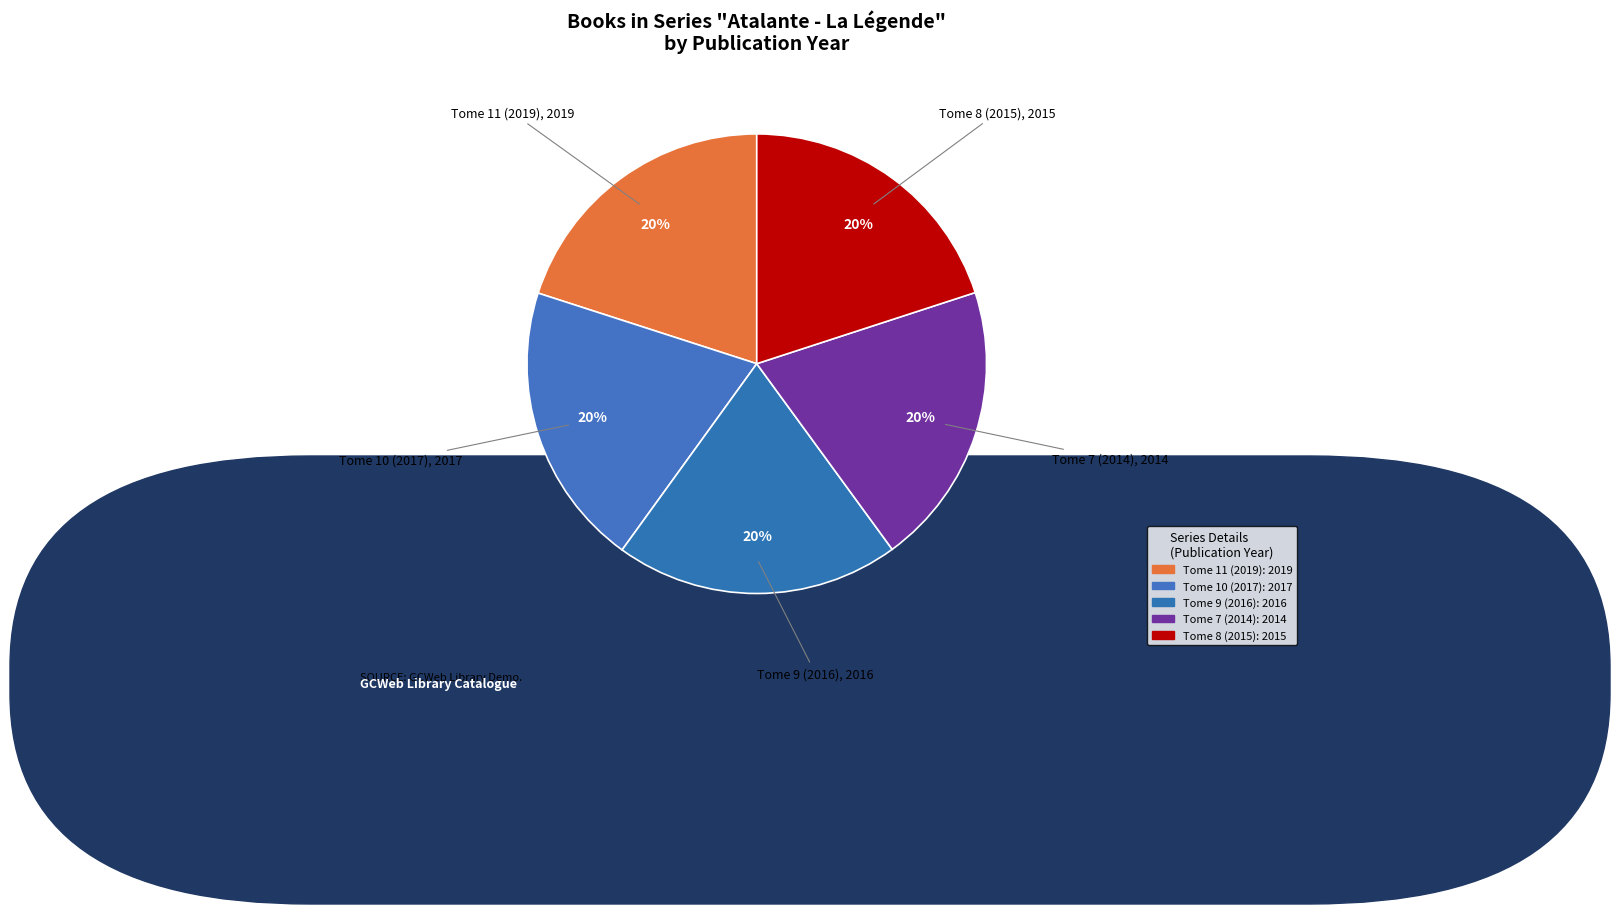

Is it true that Tome 7 (2014) is 20% of the pie?

True